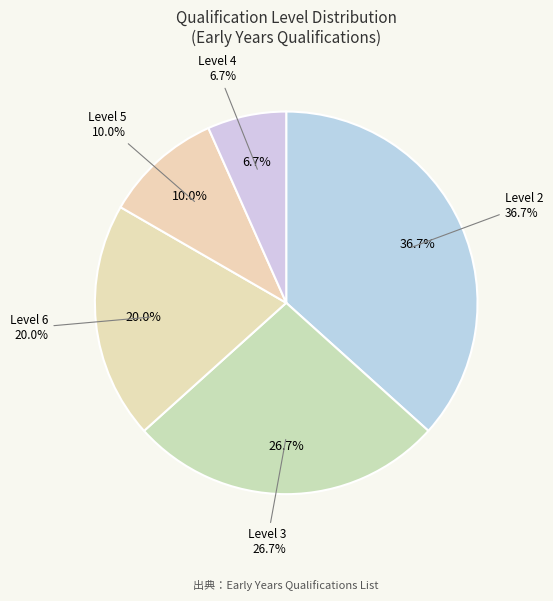

To the nearest percent, what is the difference between the largest and smallest slice percentages?

30%